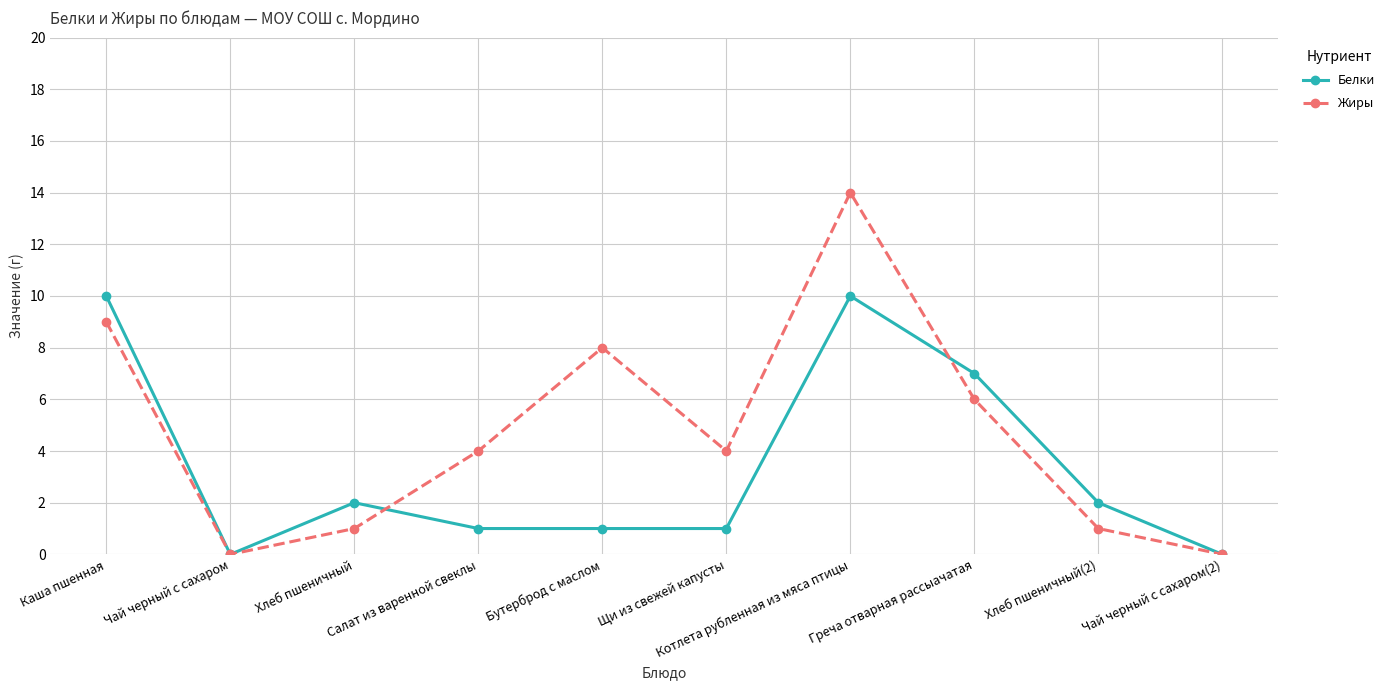

Count the Белки values in the range 1 to 7.

6